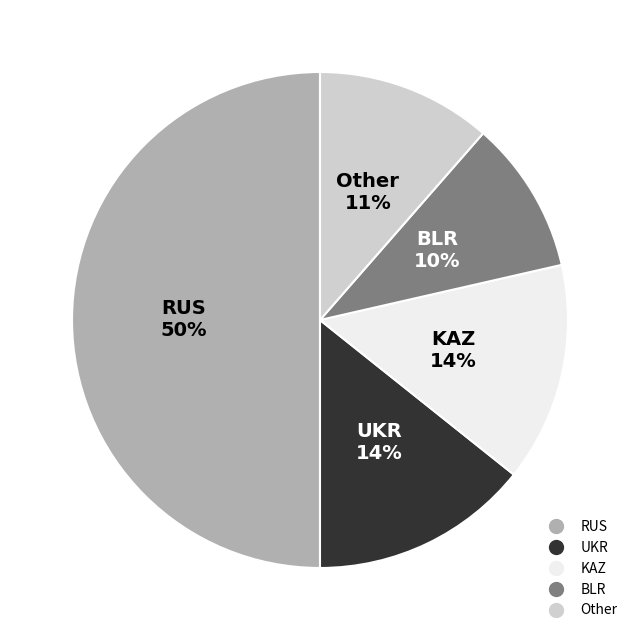

What is the largest slice in the pie chart?

RUS